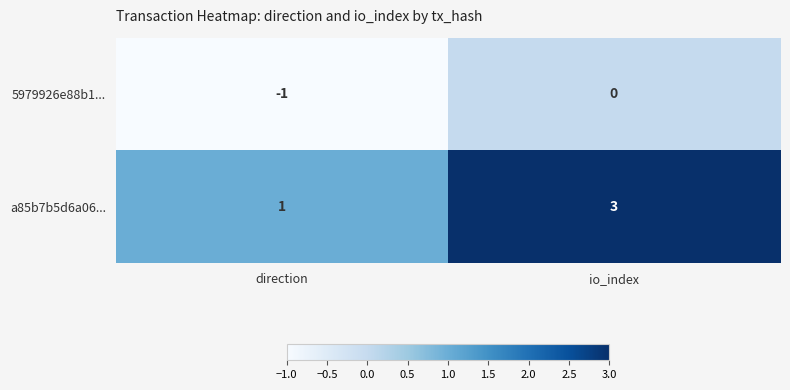

What is the sum of the a85b7b5d6a06... values at io_index and direction?

4